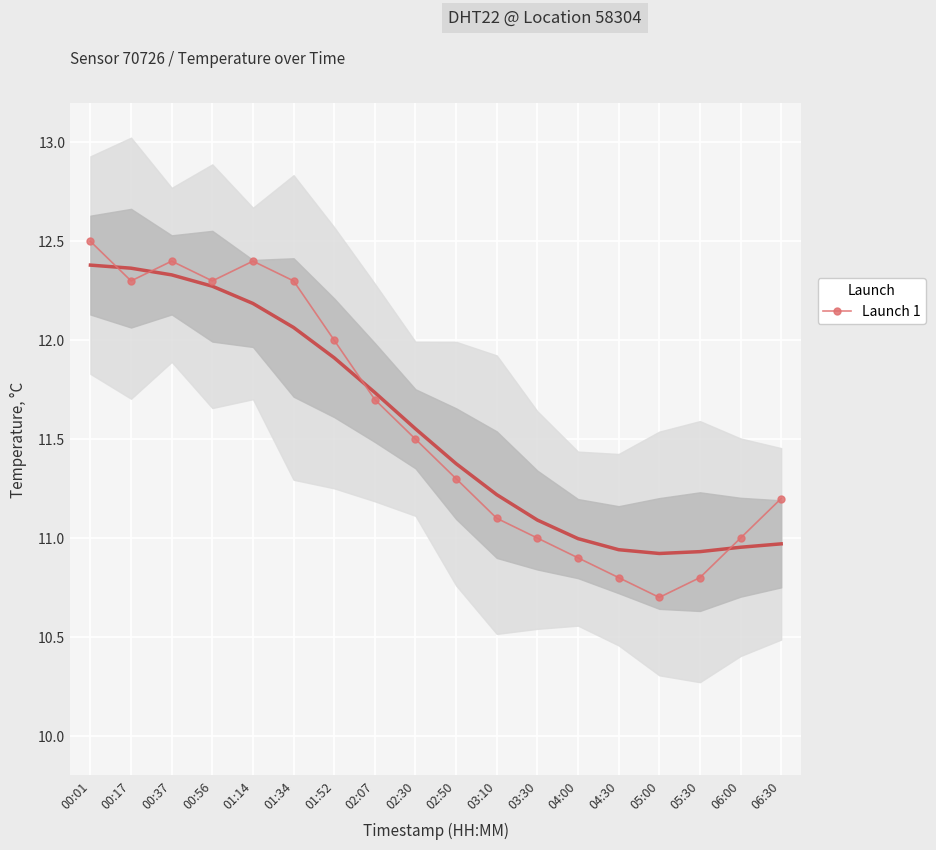

At which category does the chart reach its minimum across all series?

05:00